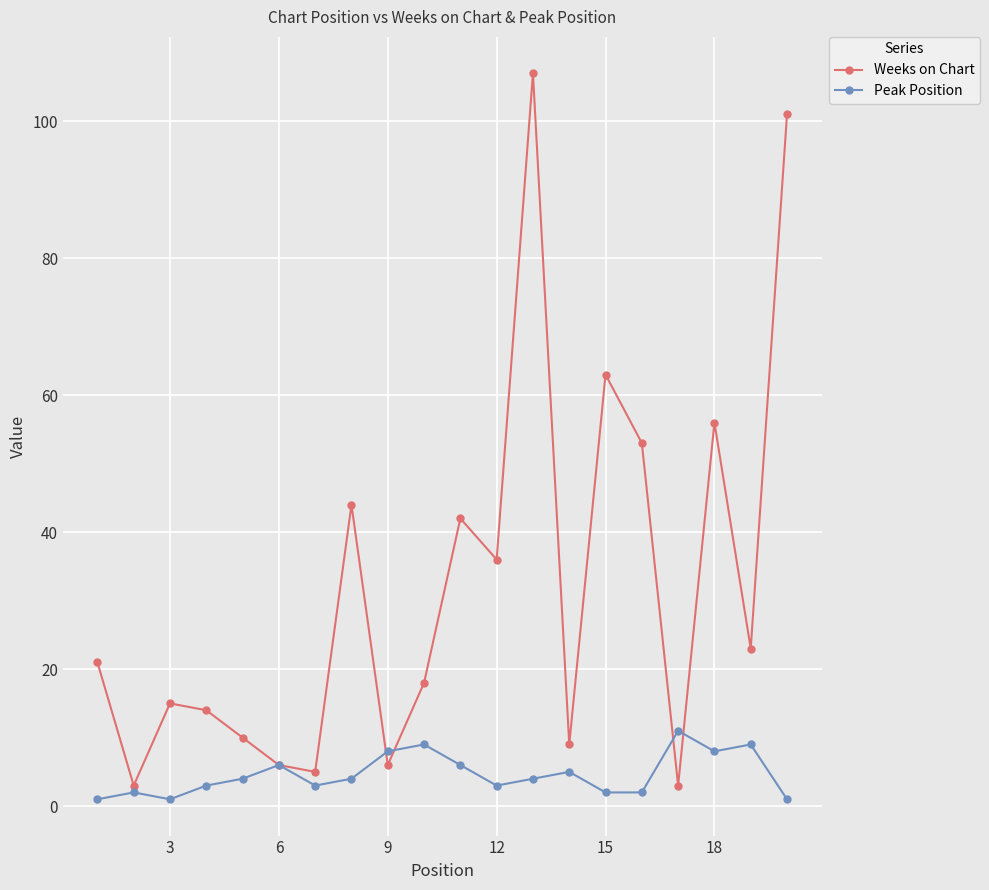

True or false: Weeks on Chart has more than 0 interior local peaks.

True